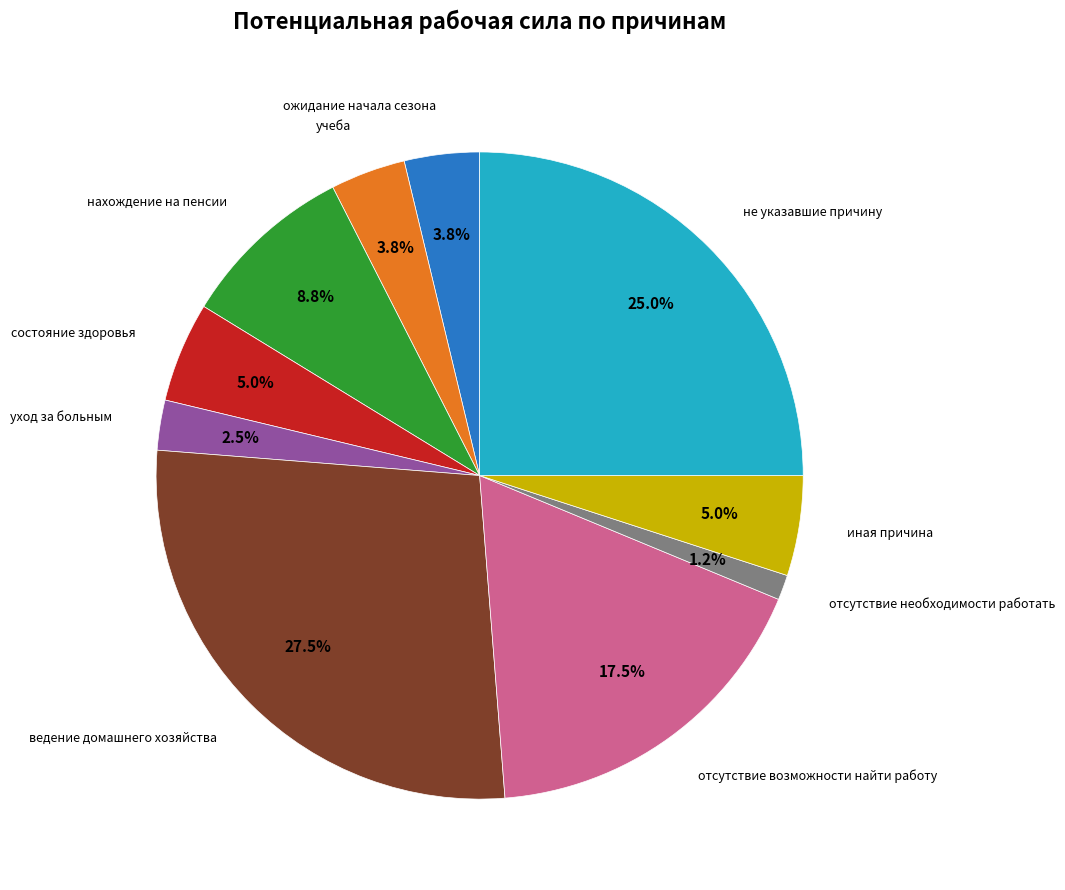

Which category has the smallest portion of the pie?

отсутствие необходимости работать